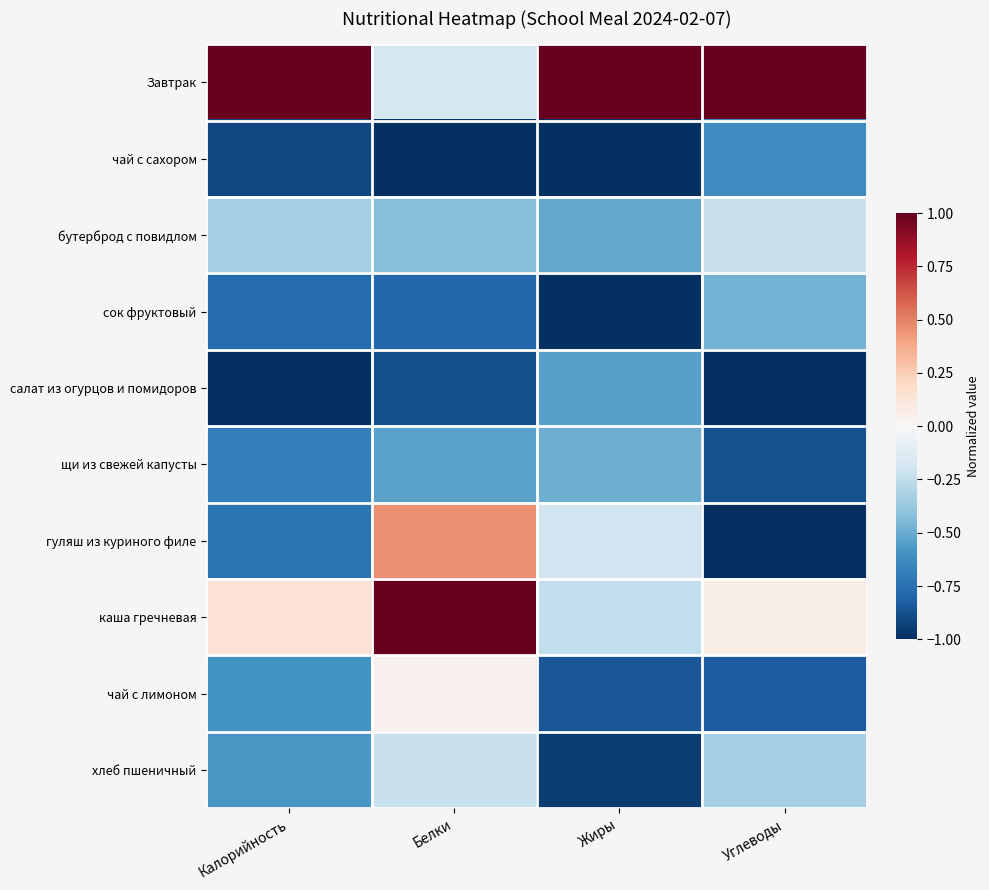

Reading right to left, transcribe all the data shown in this chart.

Завтрак: Углеводы=1.0	Жиры=1.0	Белки=-0.2	Калорийность=1.0
чай с сахором: Углеводы=-0.6	Жиры=-1.0	Белки=-1.0	Калорийность=-0.9
бутерброд с повидлом: Углеводы=-0.2	Жиры=-0.5	Белки=-0.4	Калорийность=-0.3
сок фруктовый: Углеводы=-0.5	Жиры=-1.0	Белки=-0.8	Калорийность=-0.8
салат из огурцов и помидоров: Углеводы=-1.0	Жиры=-0.5	Белки=-0.9	Калорийность=-1.0
щи из свежей капусты: Углеводы=-0.9	Жиры=-0.5	Белки=-0.5	Калорийность=-0.7
гуляш из куриного филе: Углеводы=-1.0	Жиры=-0.2	Белки=0.5	Калорийность=-0.7
каша гречневая: Углеводы=0.1	Жиры=-0.2	Белки=1.0	Калорийность=0.1
чай с лимоном: Углеводы=-0.8	Жиры=-0.9	Белки=0.0	Калорийность=-0.6
хлеб пшеничный: Углеводы=-0.3	Жиры=-0.9	Белки=-0.2	Калорийность=-0.6